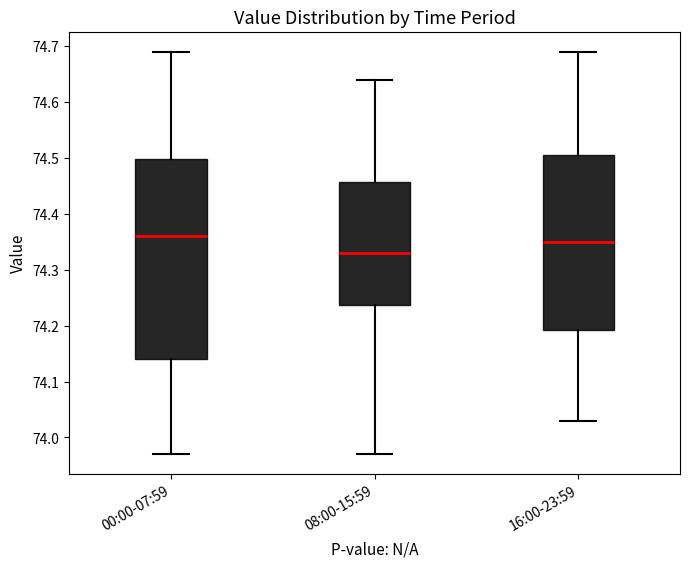

Reading left to right, read every box against the y-axis: the position of its median line, the range the box covers, and the ends of its whiskers. The values are not printed on the chart, so give them approximately, as read against the axis.

00:00-07:59: median 74.36, box 74.14 to 74.50, whiskers 73.97 to 74.69
08:00-15:59: median 74.33, box 74.24 to 74.46, whiskers 73.97 to 74.64
16:00-23:59: median 74.35, box 74.19 to 74.51, whiskers 74.03 to 74.69